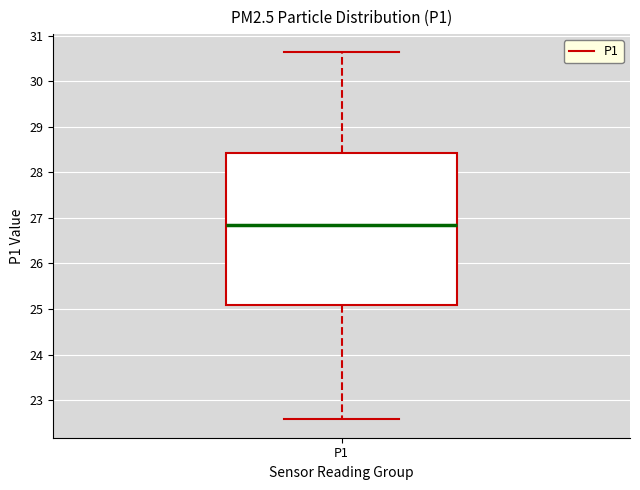

Where is the upper edge of the box for P1 on the y-axis? The values are not printed on the chart, so give them approximately, as read against the axis.

28.4